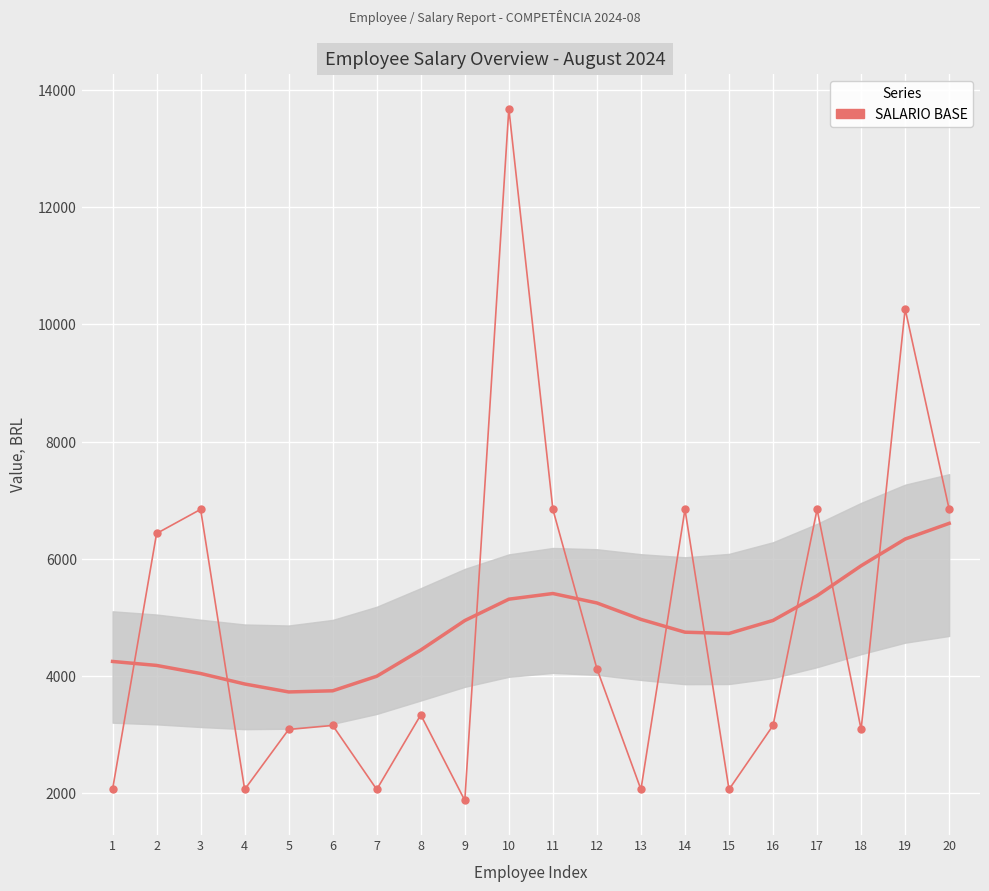

Where is the data nearest to the value 7779?

3